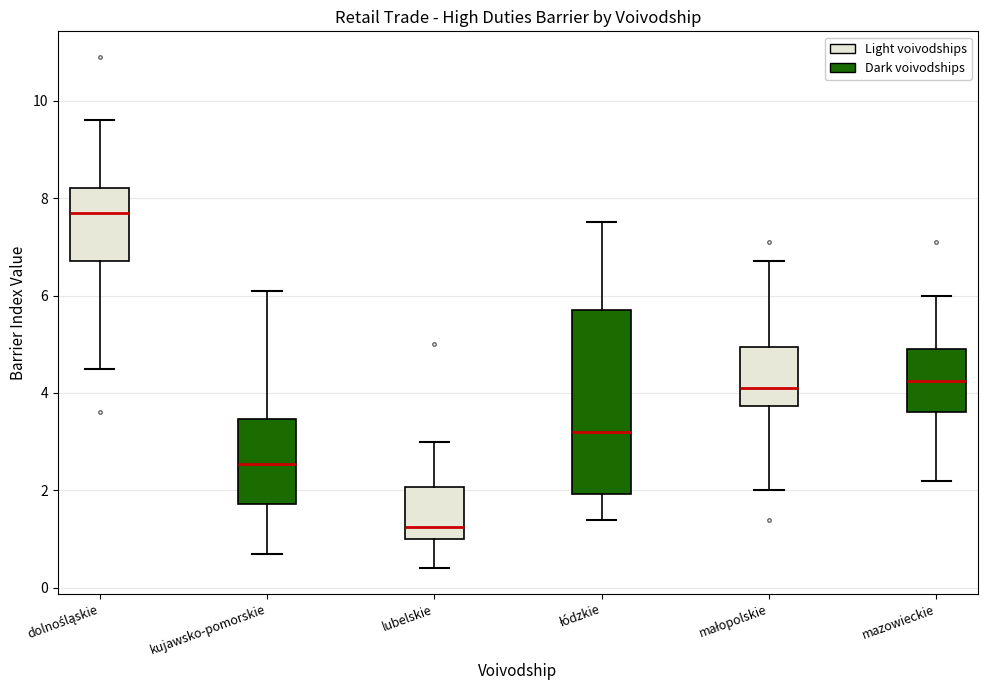

Which box's median line is the lowest?

lubelskie